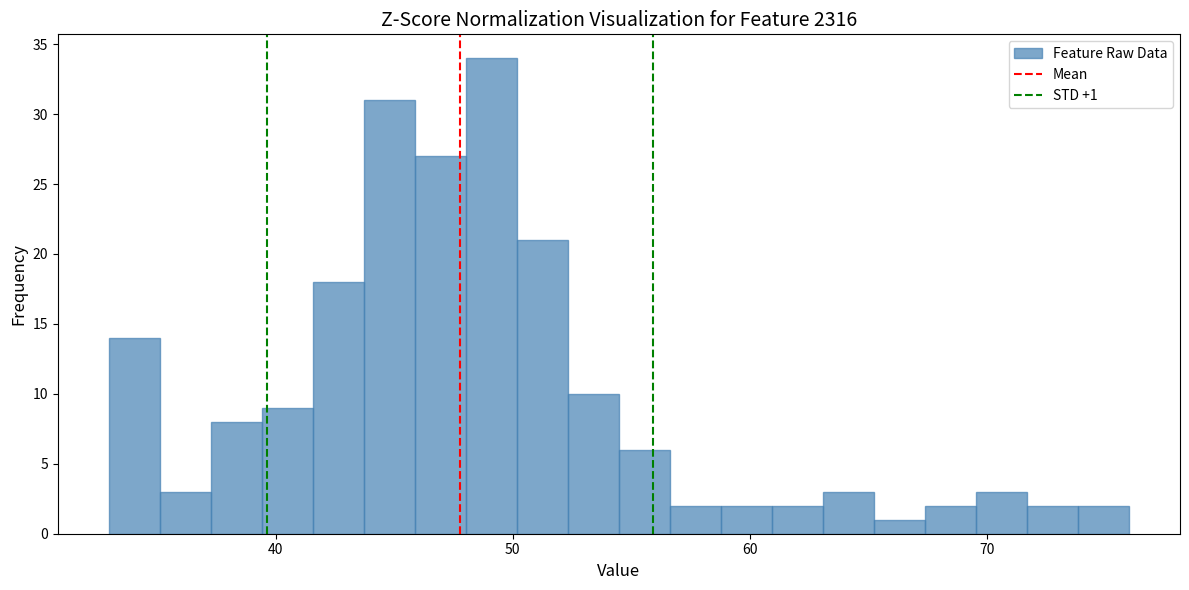

Read against the x-axis, roughly where is the centre of the tallest bar?

49